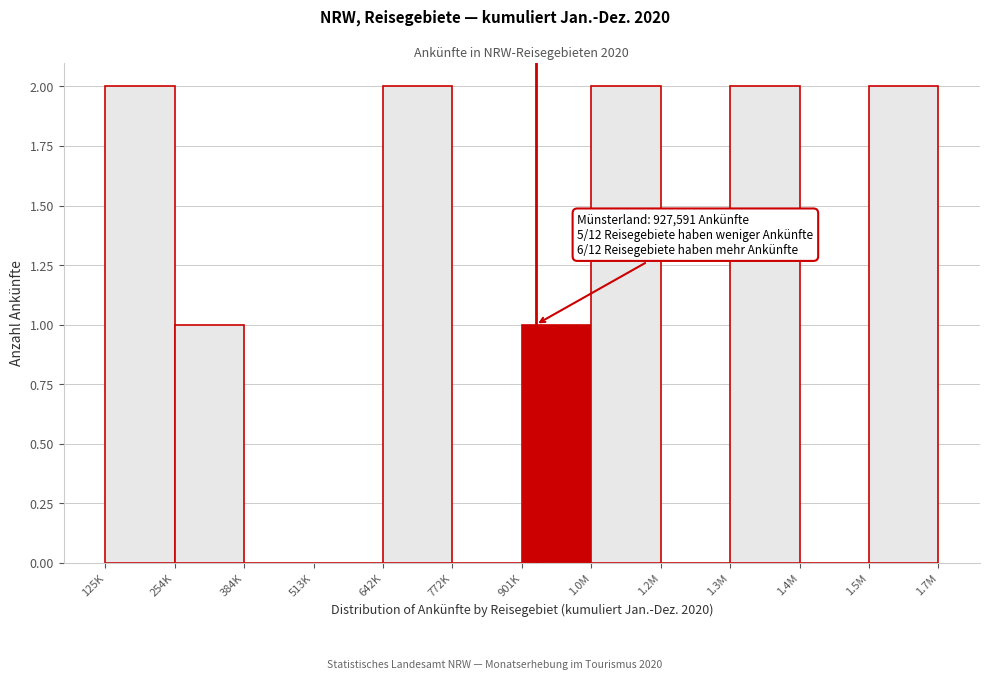

Reading right to left, what are all the values shown in this chart?

1.5M=2	1.4M=0	1.3M=2	1.2M=0	1.0M=2	901K=1	772K=0	642K=2	513K=0	384K=0	254K=1	125K=2